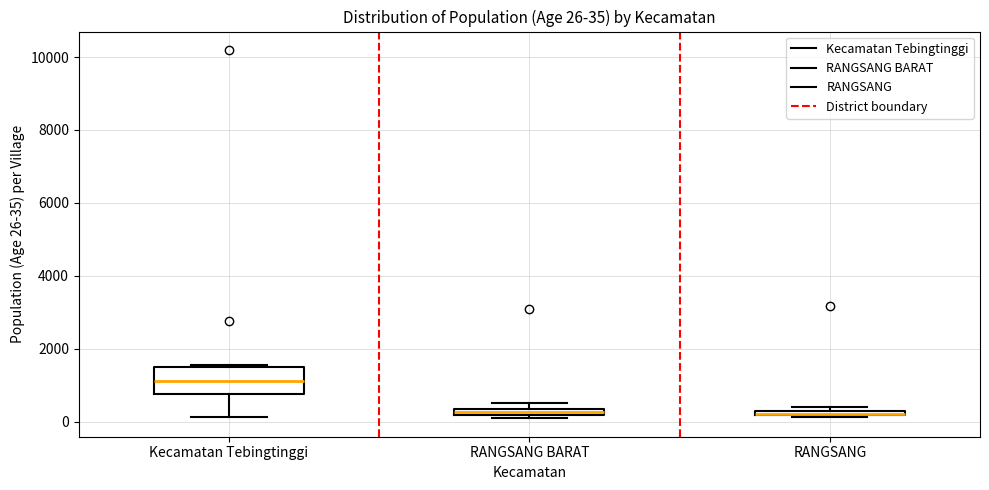

Comparing the boxes themselves (not the whiskers), which one is the tallest?

Kecamatan Tebingtinggi